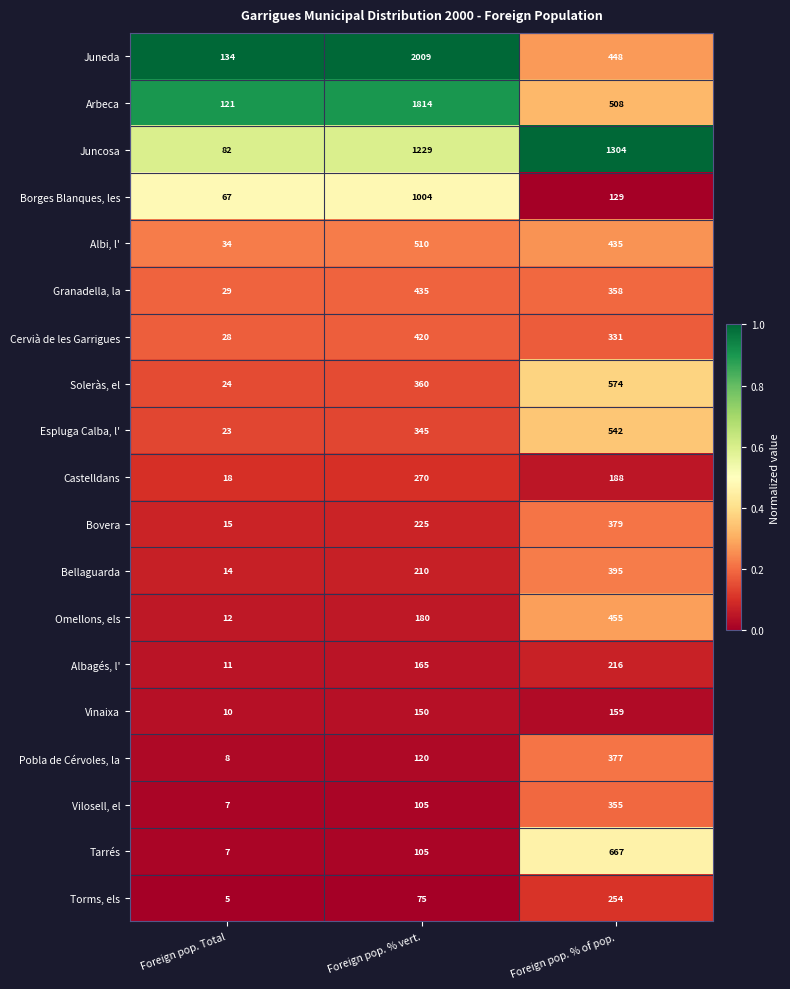

The Castelldans series shows 4 at Foreign pop. Total. True or false?

False